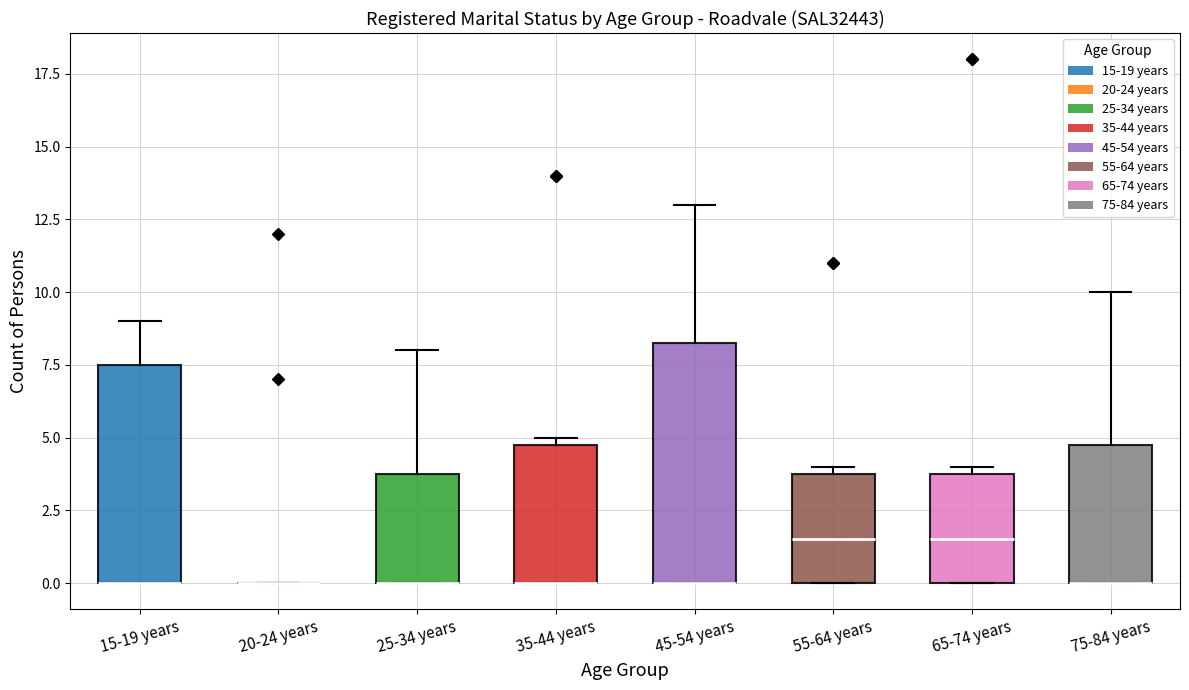

Where is the upper edge of the box for 65-74 years on the y-axis? The values are not printed on the chart, so give them approximately, as read against the axis.

4.0